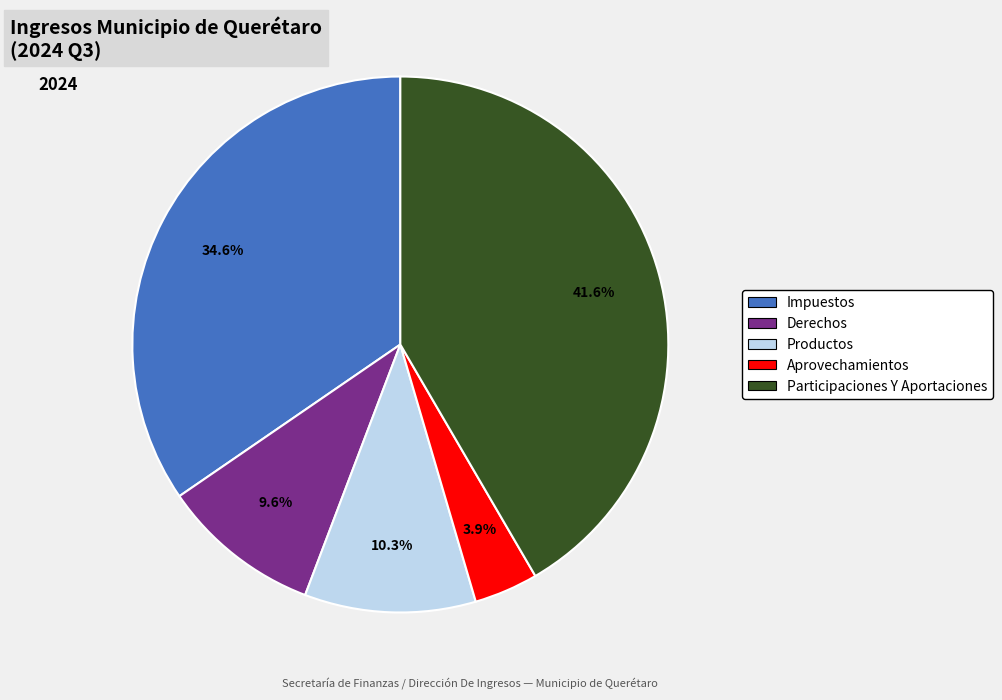

Rank the categories by value from highest to lowest.

Participaciones Y Aportaciones, Impuestos, Productos, Derechos, Aprovechamientos